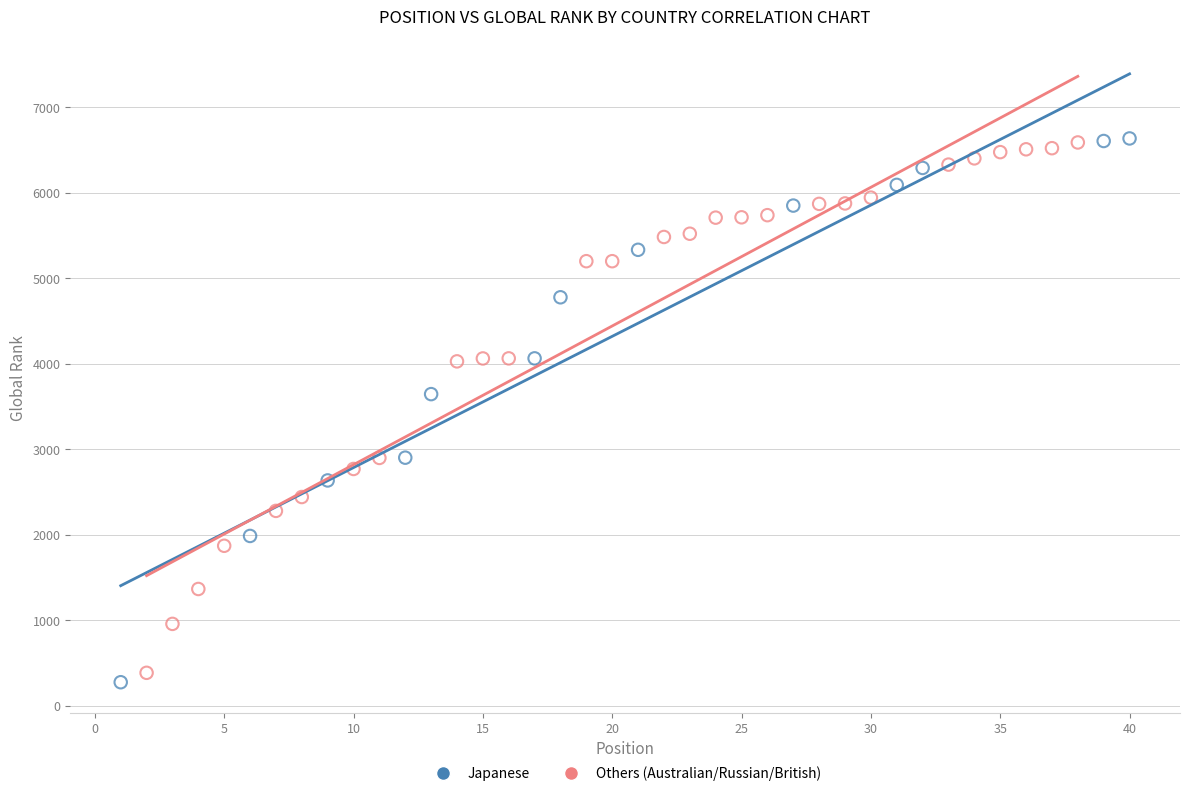

What are all the series names shown in the legend?

Japanese, Others (Australian/Russian/British)